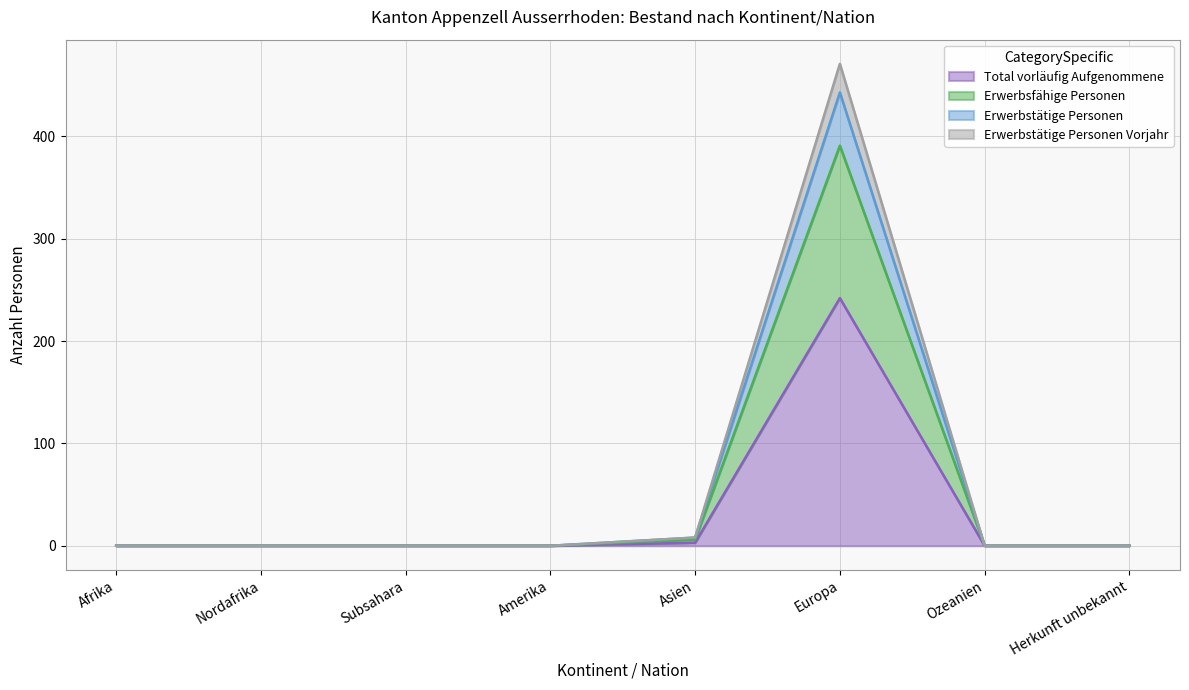

At which category is the sum across all series the highest?

Europa